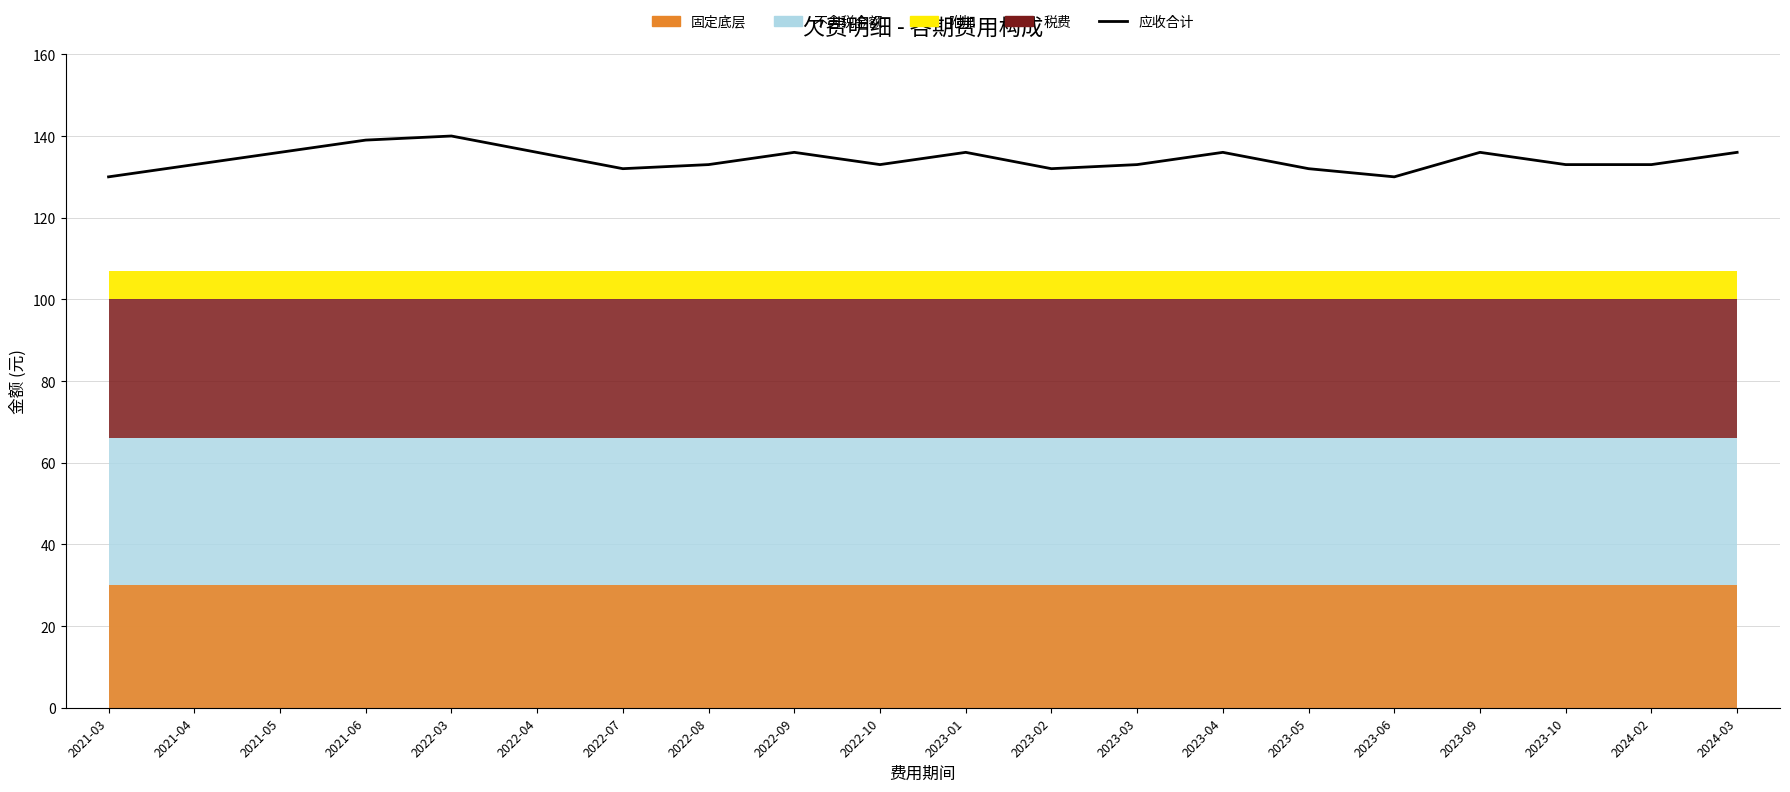

Reading left to right, what are all the values shown in this chart?

2021-03=130	2021-04=133	2021-05=136	2021-06=139	2022-03=140	2022-04=136	2022-07=132	2022-08=133	2022-09=136	2022-10=133	2023-01=136	2023-02=132	2023-03=133	2023-04=136	2023-05=132	2023-06=130	2023-09=136	2023-10=133	2024-02=133	2024-03=136